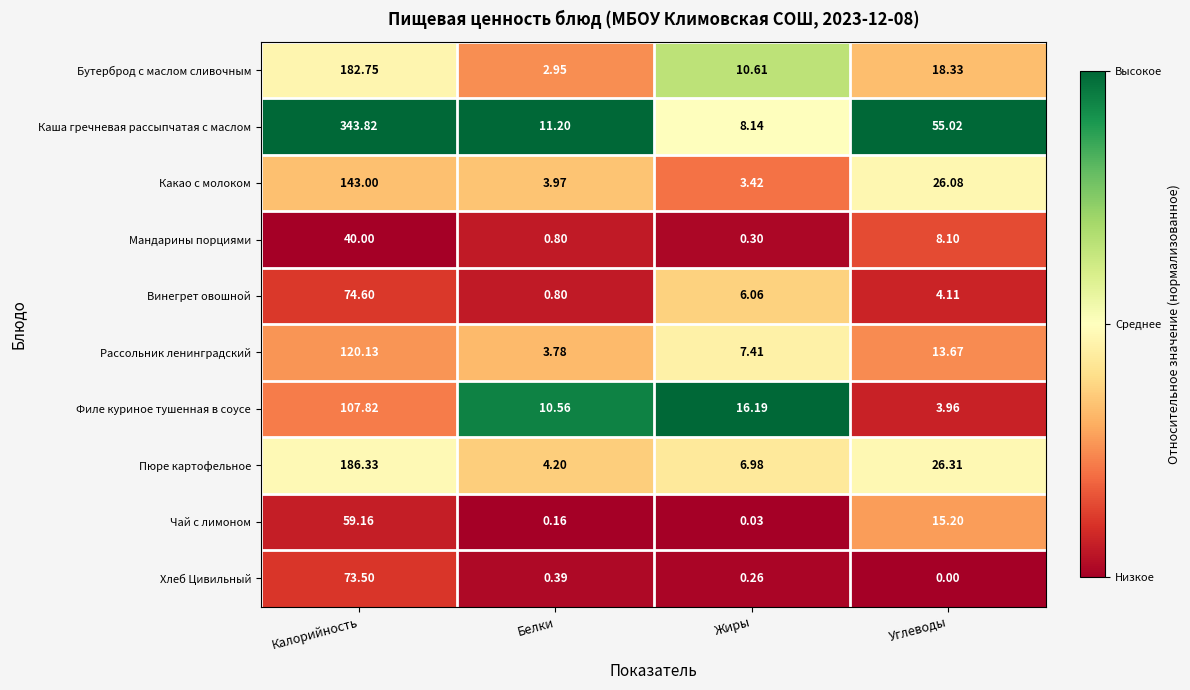

Between Калорийность and Белки, which series saw the biggest shift?

Каша гречневая рассыпчатая с маслом